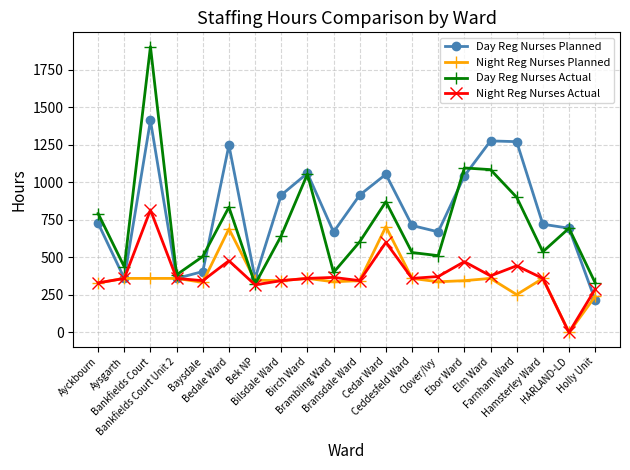

How many lines are shown in the chart?

4